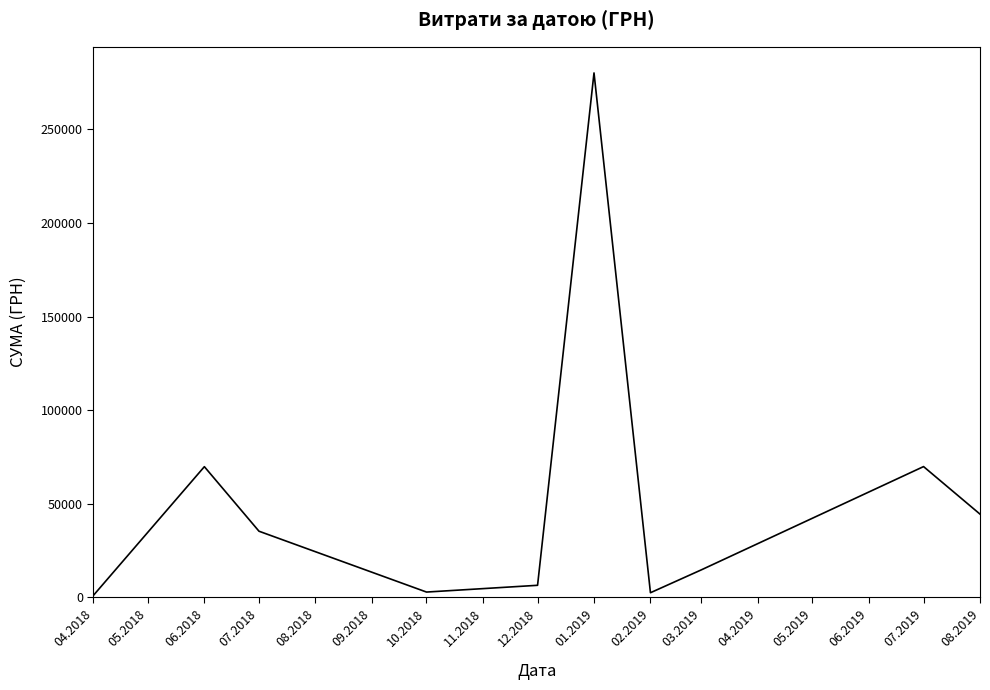

What is the ratio of the value at 12.2018 to the value at 03.2019?

0.4